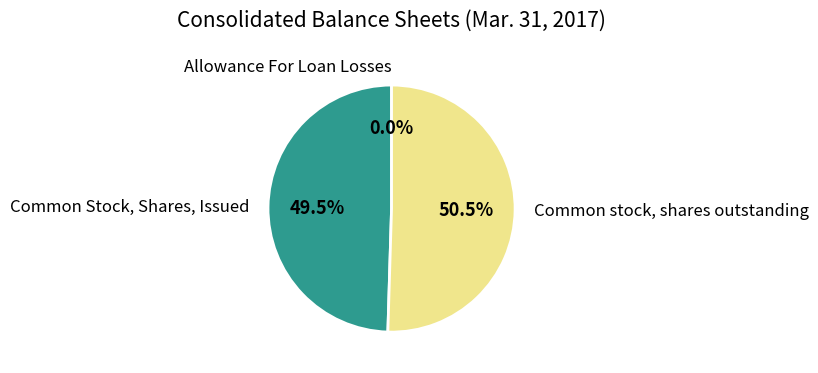

Which slice is the largest?

Common stock, shares outstanding